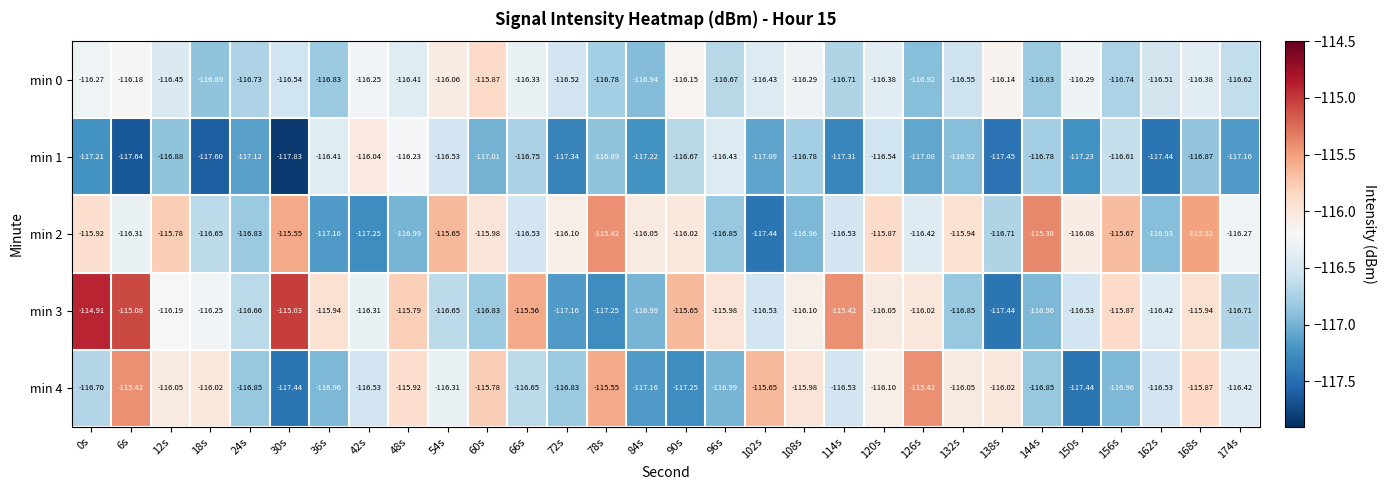

Is the value of min 1 at 126s greater than the value of min 2 at 174s?

No